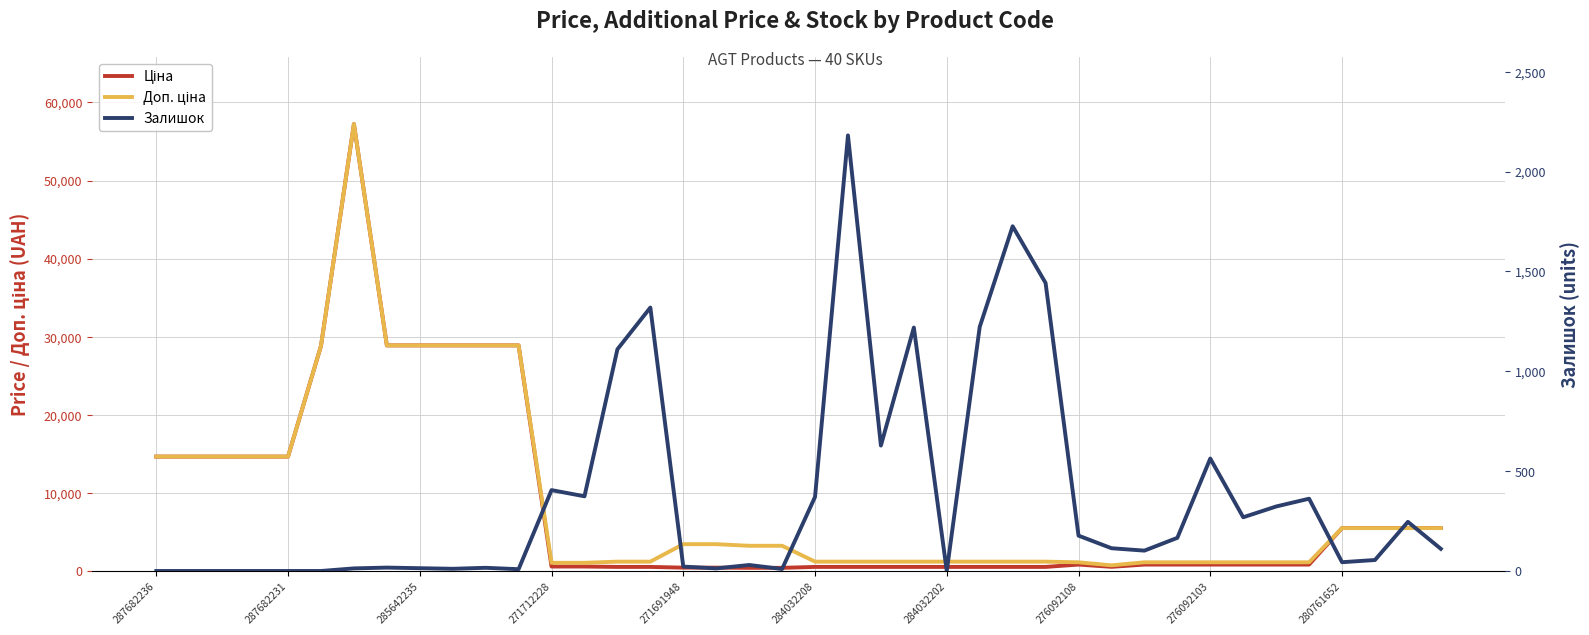

What is the value of the Ціна point at the 9th from the left?

28890.3